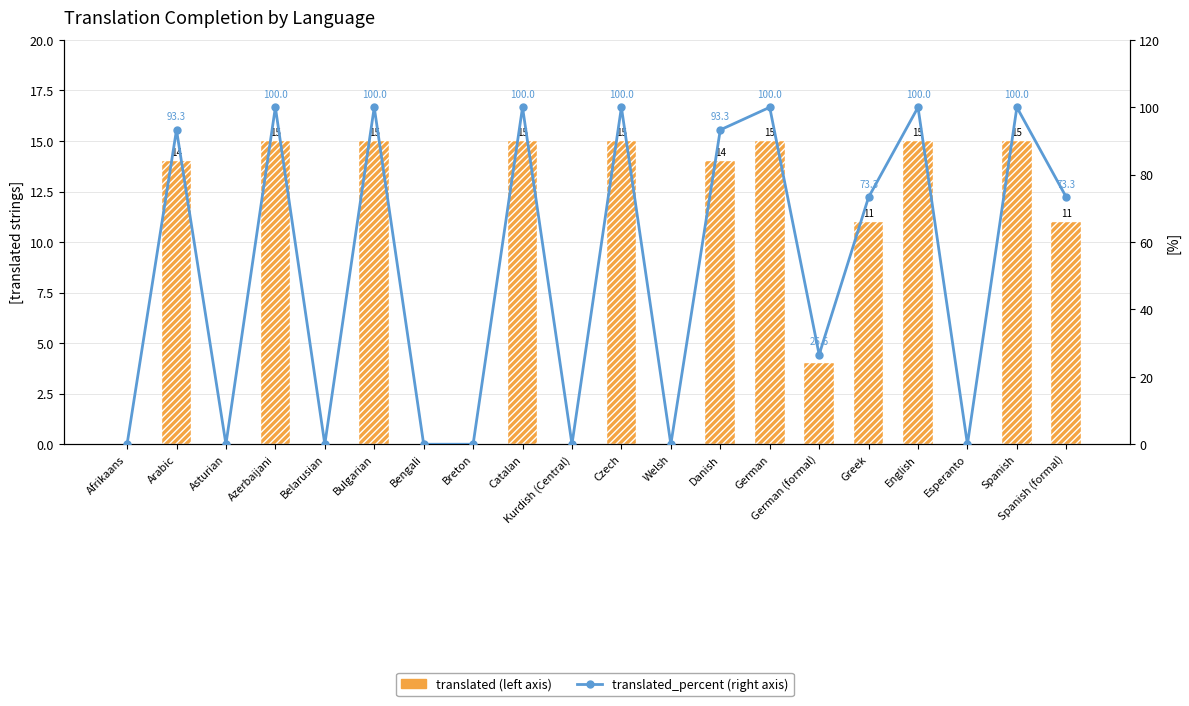

List the labels in order of translated_percent (right axis) value, largest first.

Azerbaijani, Bulgarian, Catalan, Czech, German, English, Spanish, Arabic, Danish, Greek, Spanish (formal), German (formal), Afrikaans, Asturian, Belarusian, Bengali, Breton, Kurdish (Central), Welsh, Esperanto